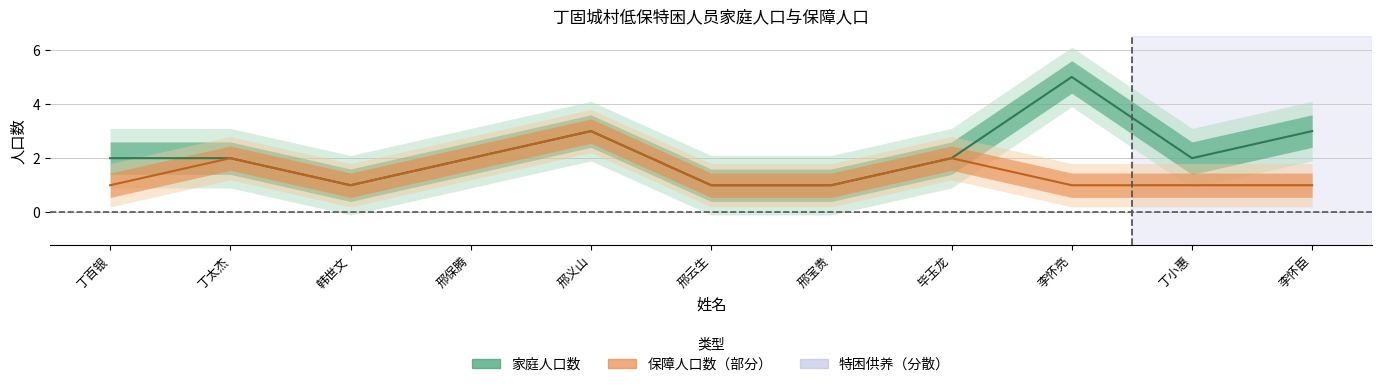

Reading left to right, what are all the values shown in this chart?

家庭人口数: 丁百银=2	丁太杰=2	韩世文=1	邢保腾=2	邢义山=3	邢云生=1	邢宝贵=1	毕玉龙=2	李怀亮=5	丁小惠=2	李怀臣=3
保障人口数: 丁百银=1	丁太杰=2	韩世文=1	邢保腾=2	邢义山=3	邢云生=1	邢宝贵=1	毕玉龙=2	李怀亮=1	丁小惠=1	李怀臣=1